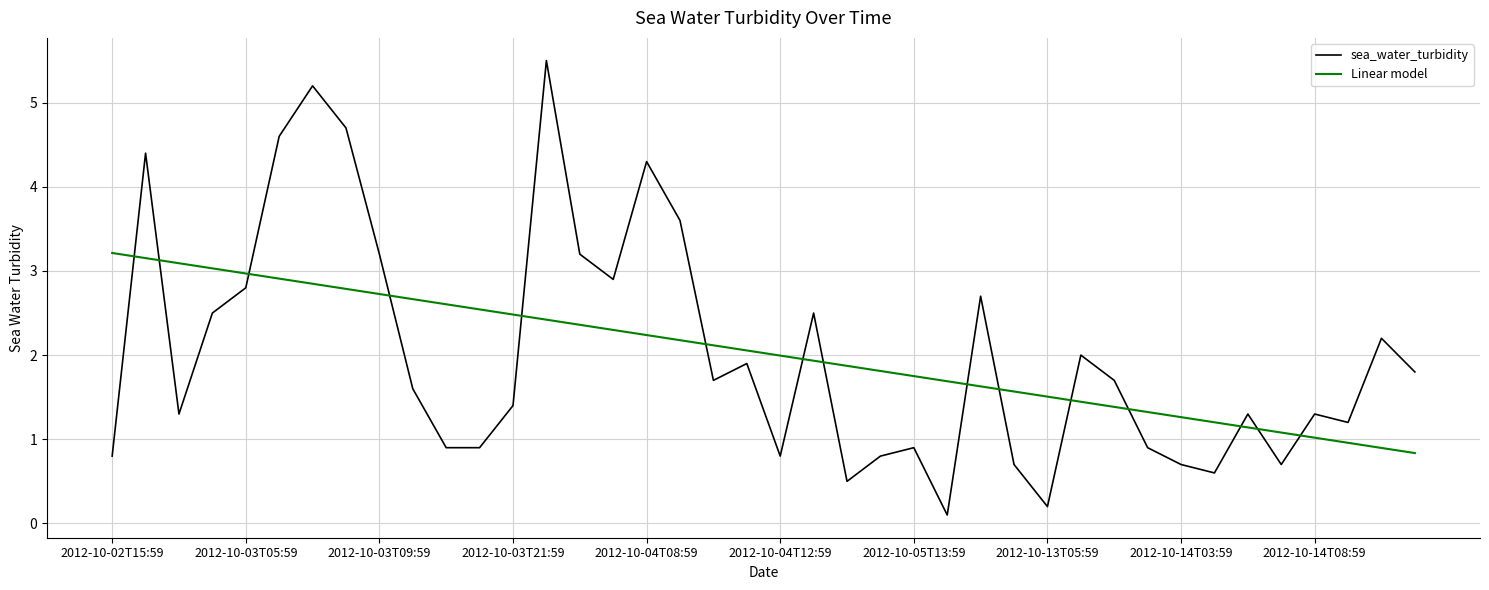

Rank the series by their maximum value, from lowest to highest.

Linear model, sea_water_turbidity